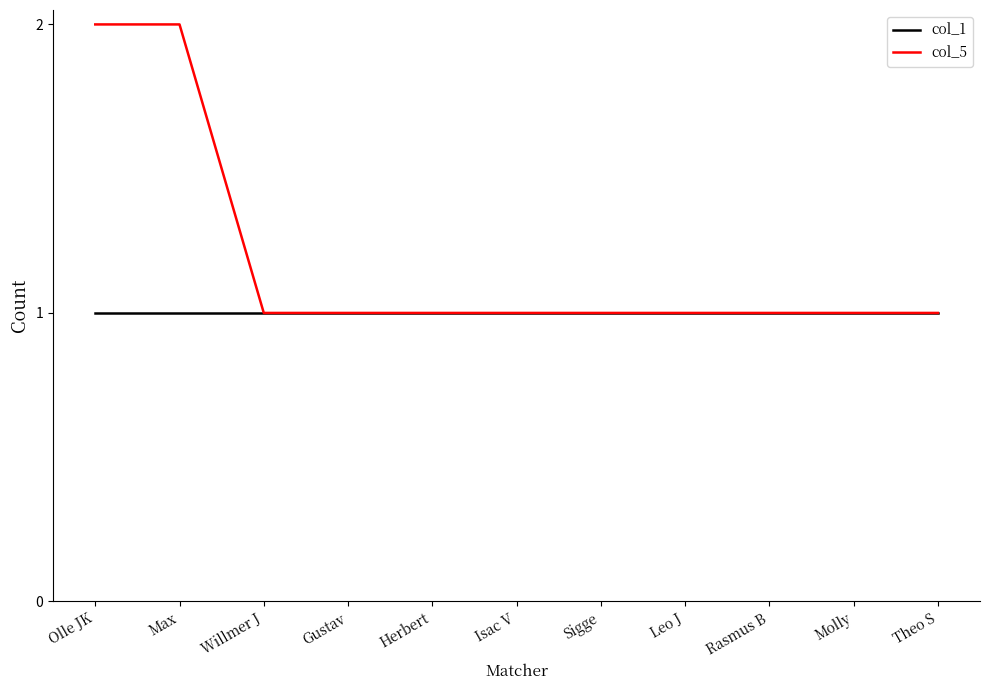

What is the total value across all series at Olle JK?

3